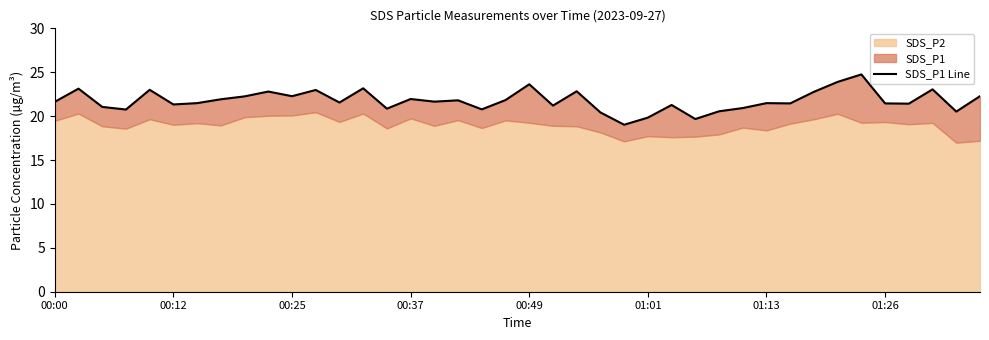

Reading left to right, list all the values displayed in this chart.

21.6	23.1	21.1	20.8	23.0	21.3	21.5	21.9	22.2	22.8	22.3	23.0	21.6	23.2	20.9	21.9	21.6	21.8	20.8	21.8	23.6	21.2	22.8	20.4	19.0	19.8	21.3	19.7	20.6	20.9	21.5	21.4	22.8	23.9	24.8	21.4	21.4	23.1	20.5	22.3